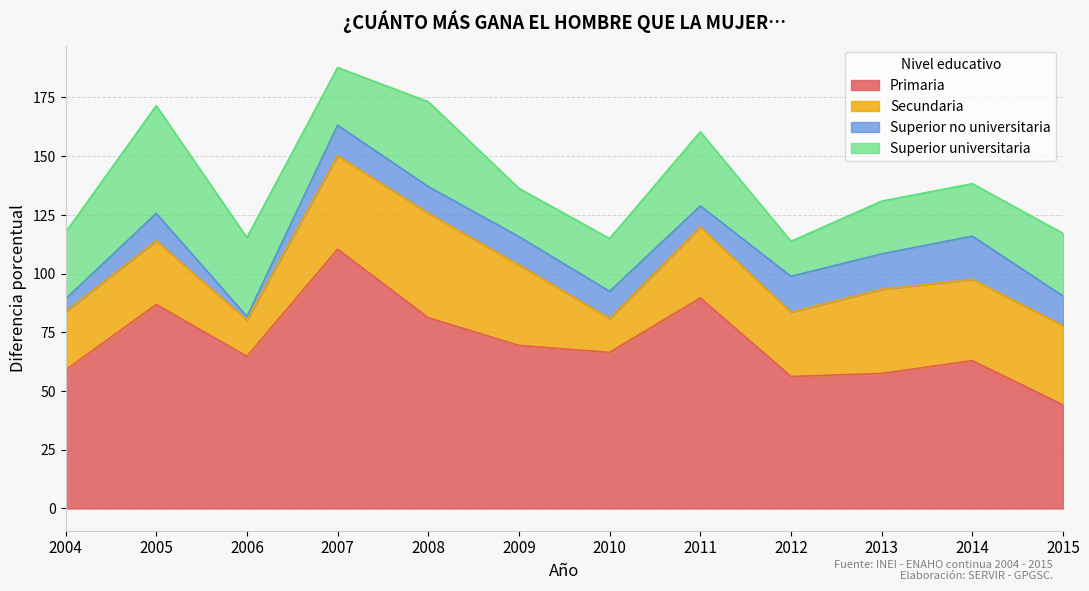

Reading left to right, list all the values displayed in this chart.

Primaria: 58.9	86.8	64.8	110.4	81.2	69.4	66.5	89.6	56.2	57.5	62.9	44.1
Secundaria: 24.8	27.1	15.5	39.8	44.5	34.2	14.4	30.2	27.4	35.8	34.6	33.8
Superior no universitaria: 5.4	11.7	1.5	13.0	11.3	12.1	11.6	9.0	15.3	15.1	18.4	12.6
Superior universitaria: 28.4	45.9	33.6	24.6	36.1	20.6	22.5	31.6	14.9	22.4	22.3	26.7